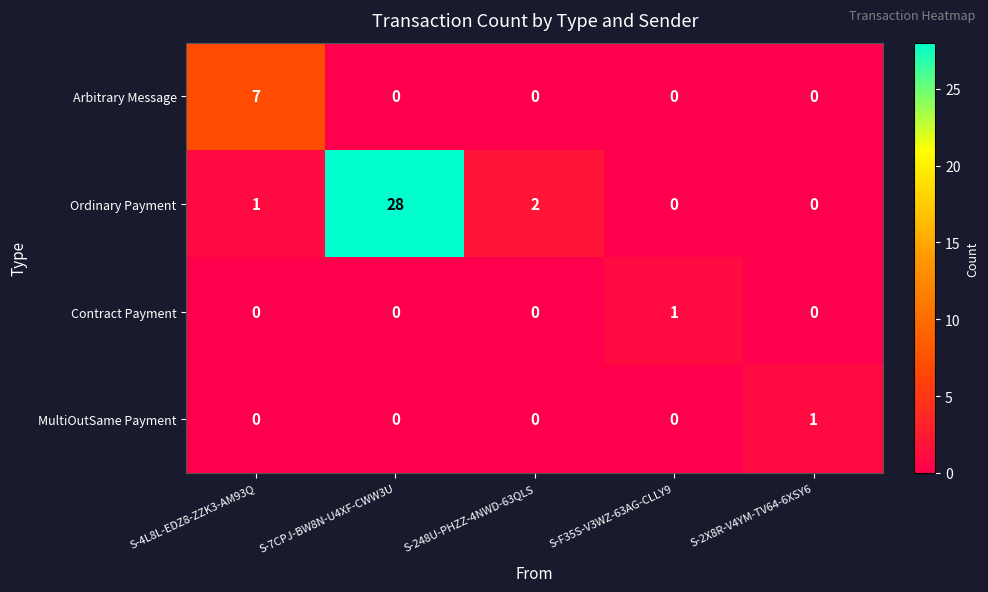

Which series has the largest total across all categories?

Ordinary Payment